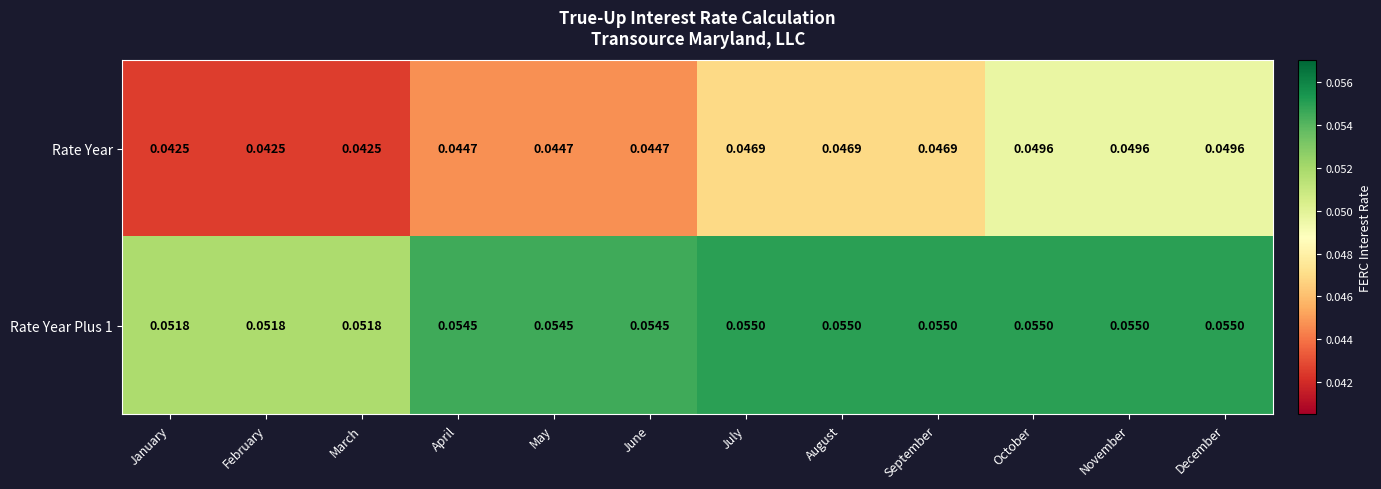

Which series changed the most between May and August?

Rate Year